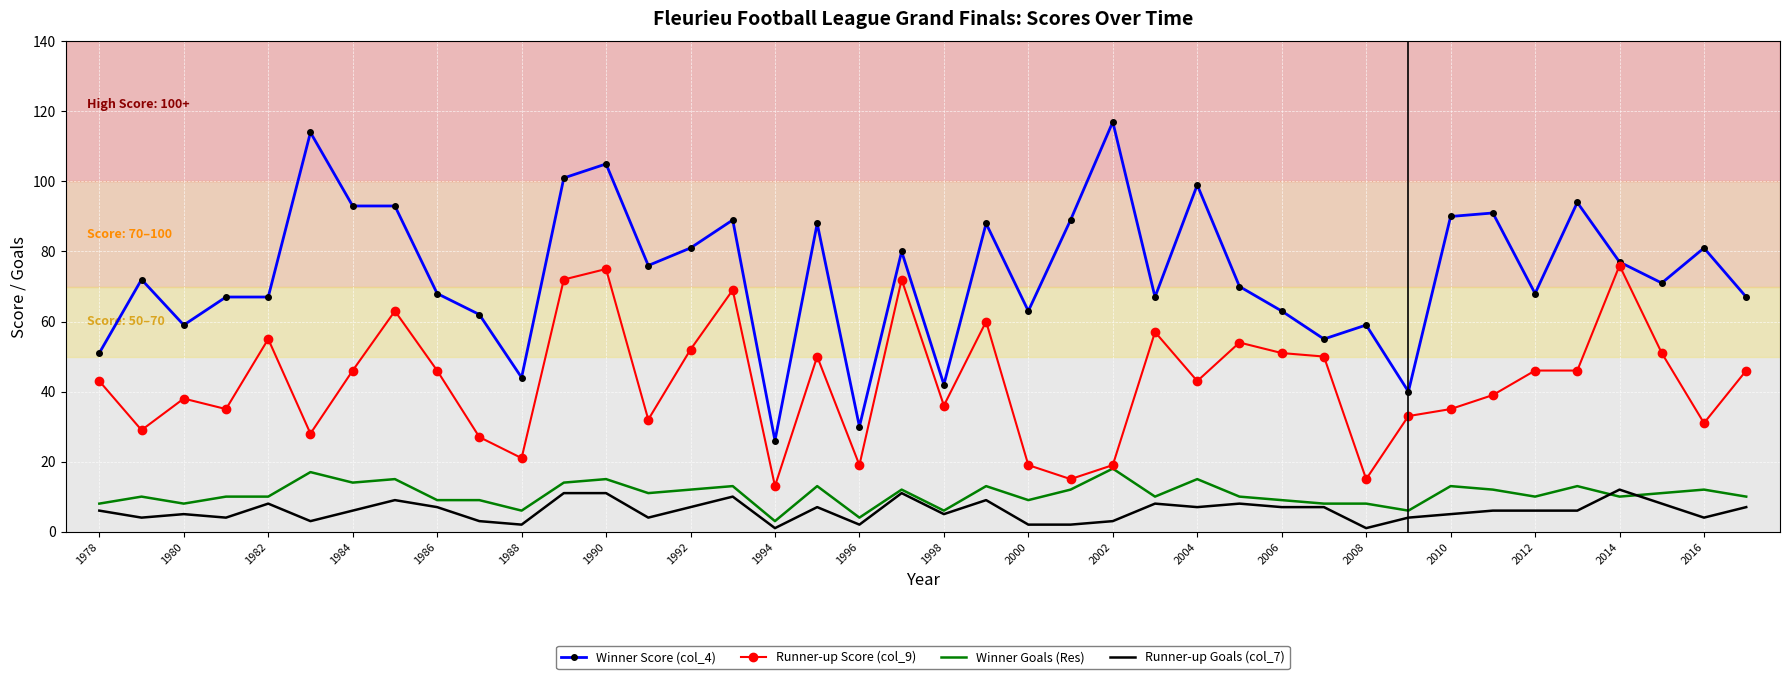

List the series in order of their peak value, lowest first.

Runner-up Goals (col_7), Winner Goals (Res), Runner-up Score (col_9), Winner Score (col_4)